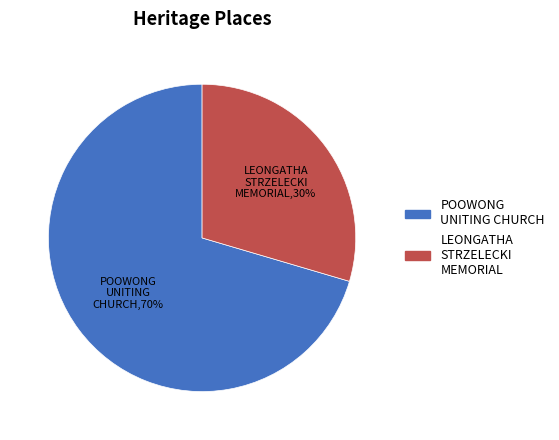

Which slice represents more than half of the pie?

POOWONG UNITING CHURCH